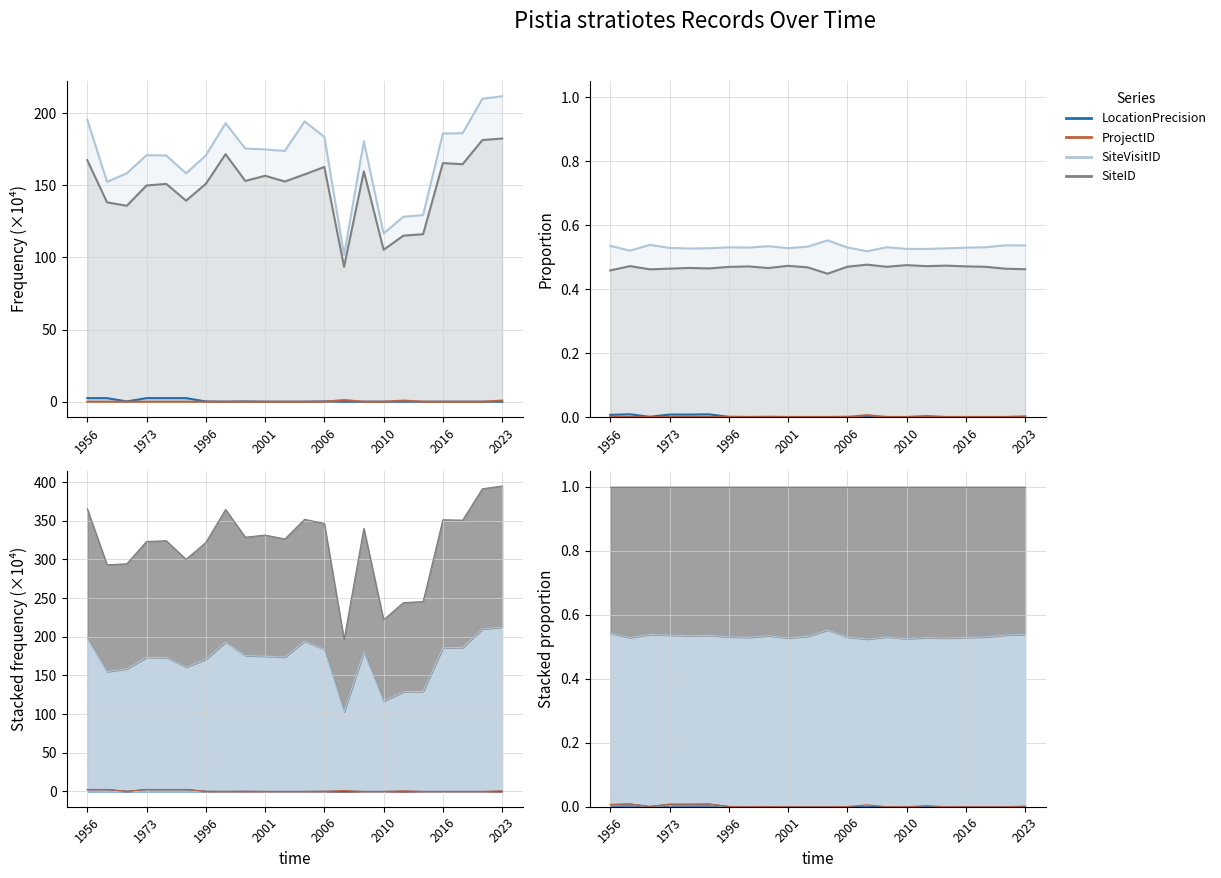

How many categories are shown in the chart?

22